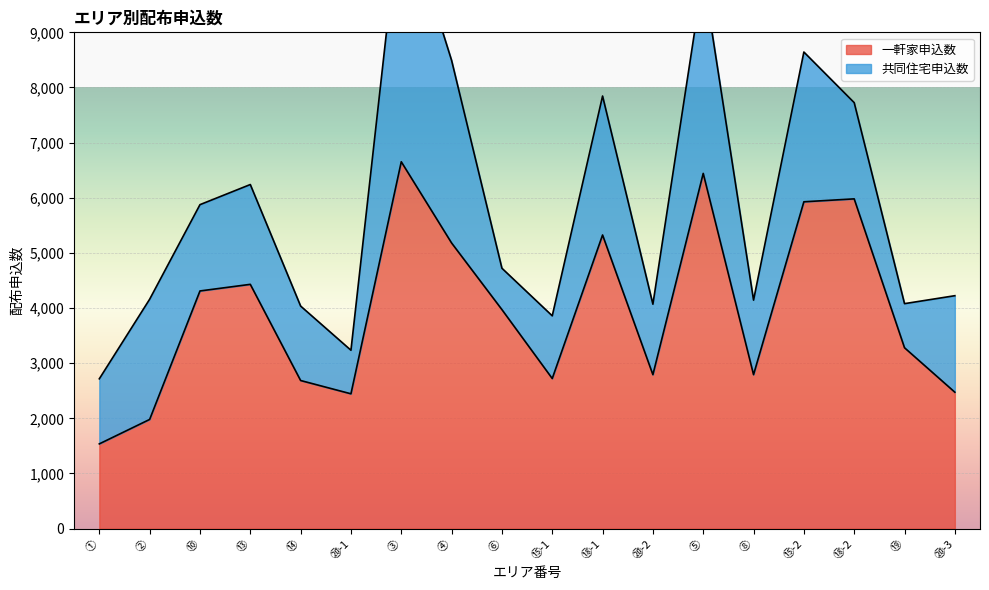

Which has a higher value, ⑤ or ③?

③